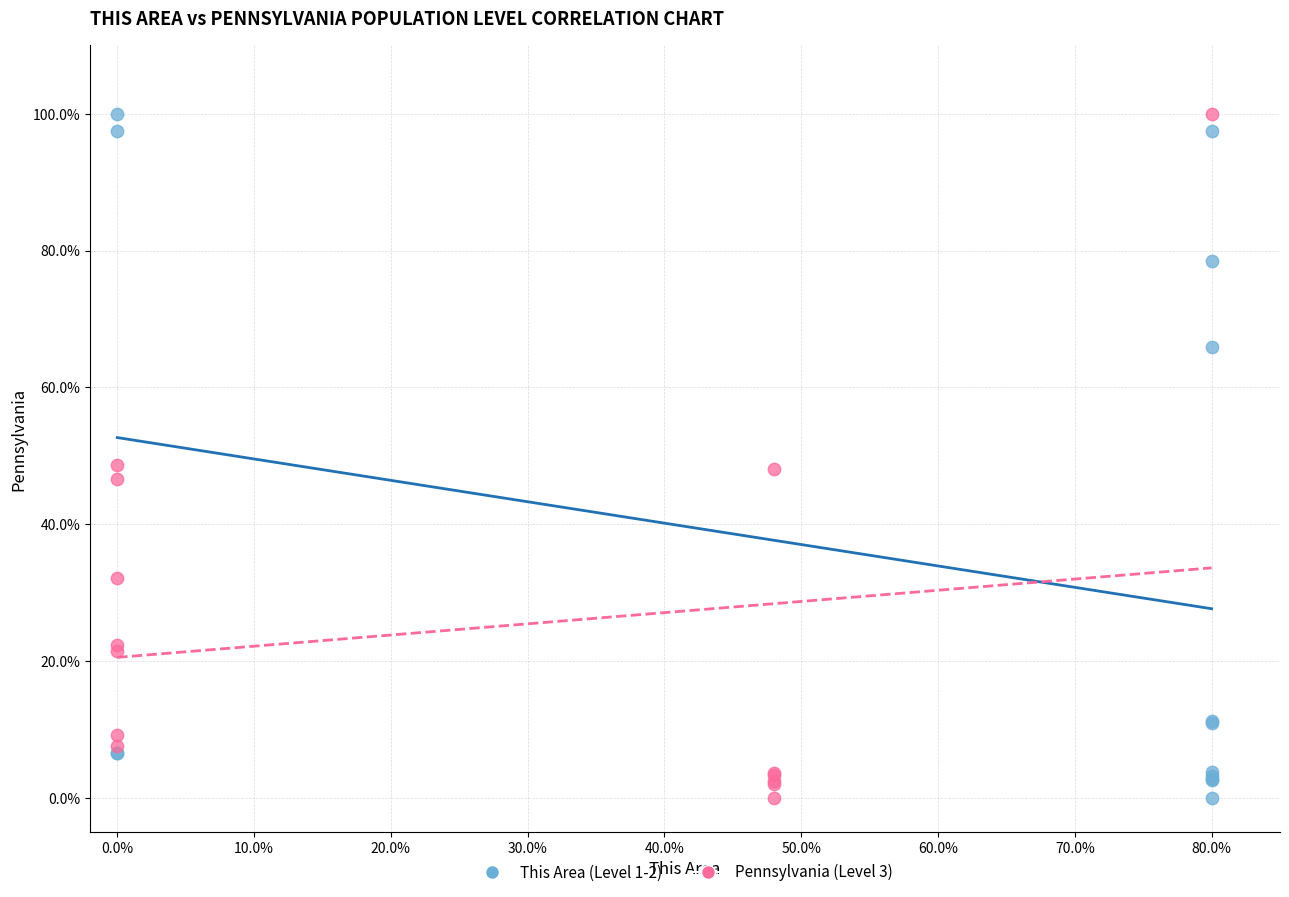

What are all the series names shown in the legend?

This Area (Level 1-2), Pennsylvania (Level 3)